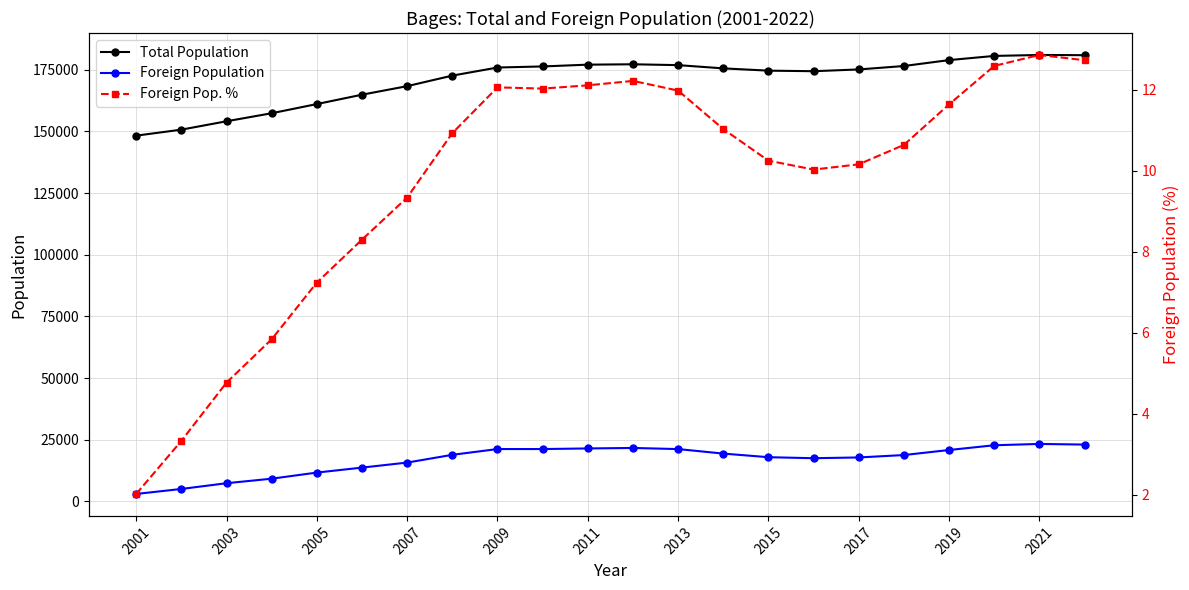

How many interior local peaks does the Foreign Population series have?

2